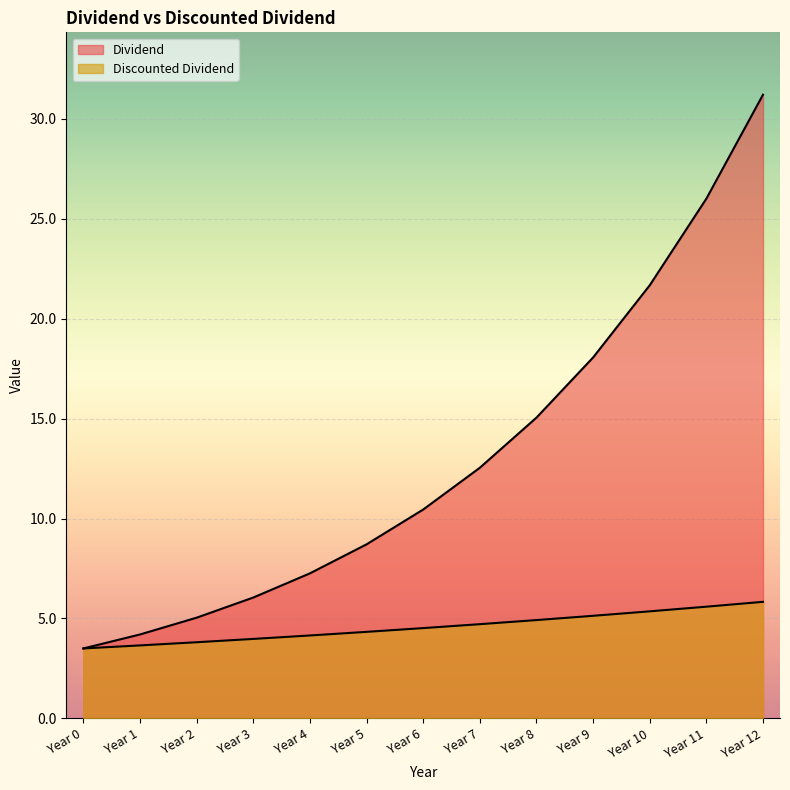

Which label corresponds to the smallest value in the chart?

Year 0